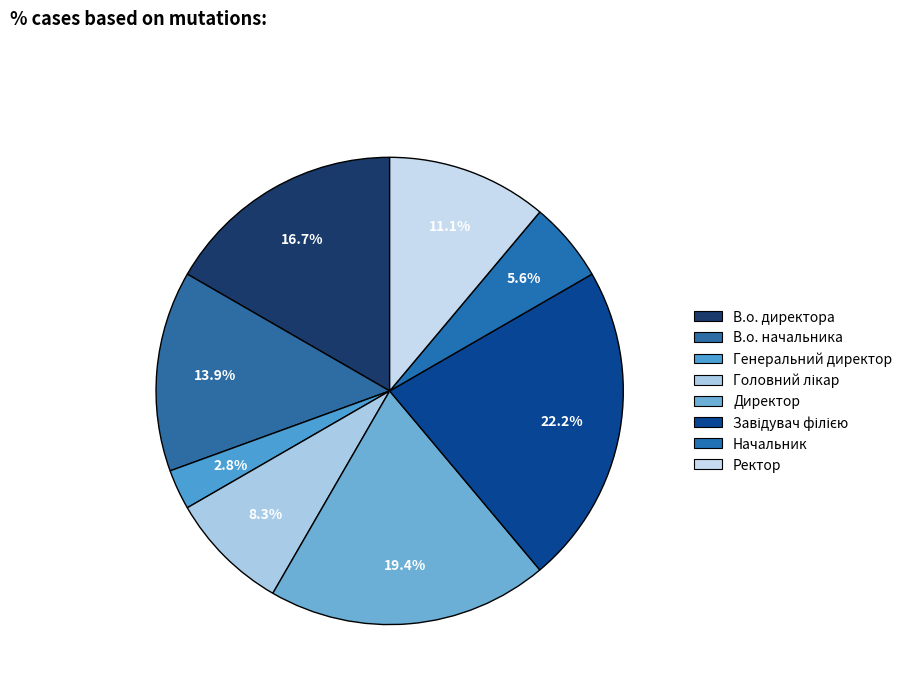

What portion of the pie excludes Ректор?

88.9%